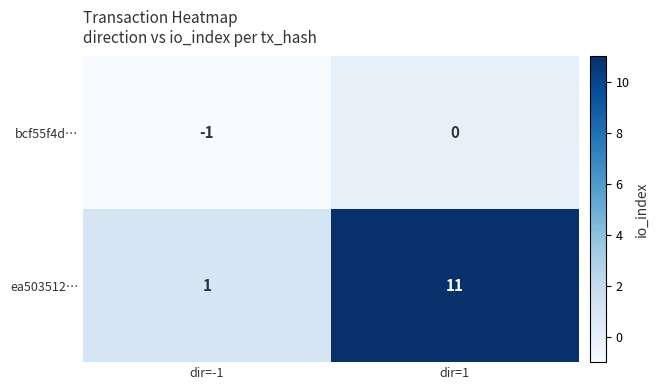

At which category does the chart reach its peak across all series?

dir=1